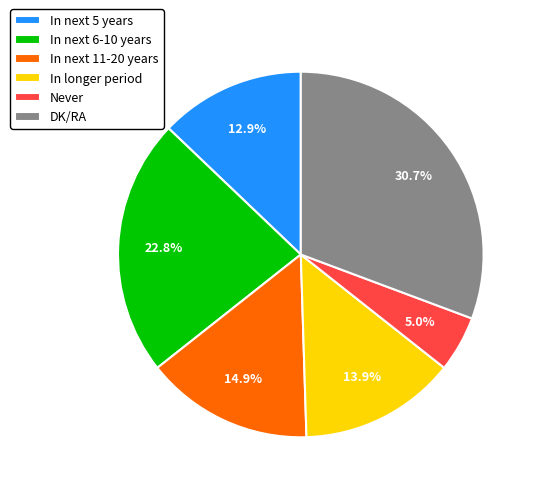

What percentage is the In next 11-20 years slice, to the nearest percent?

15%